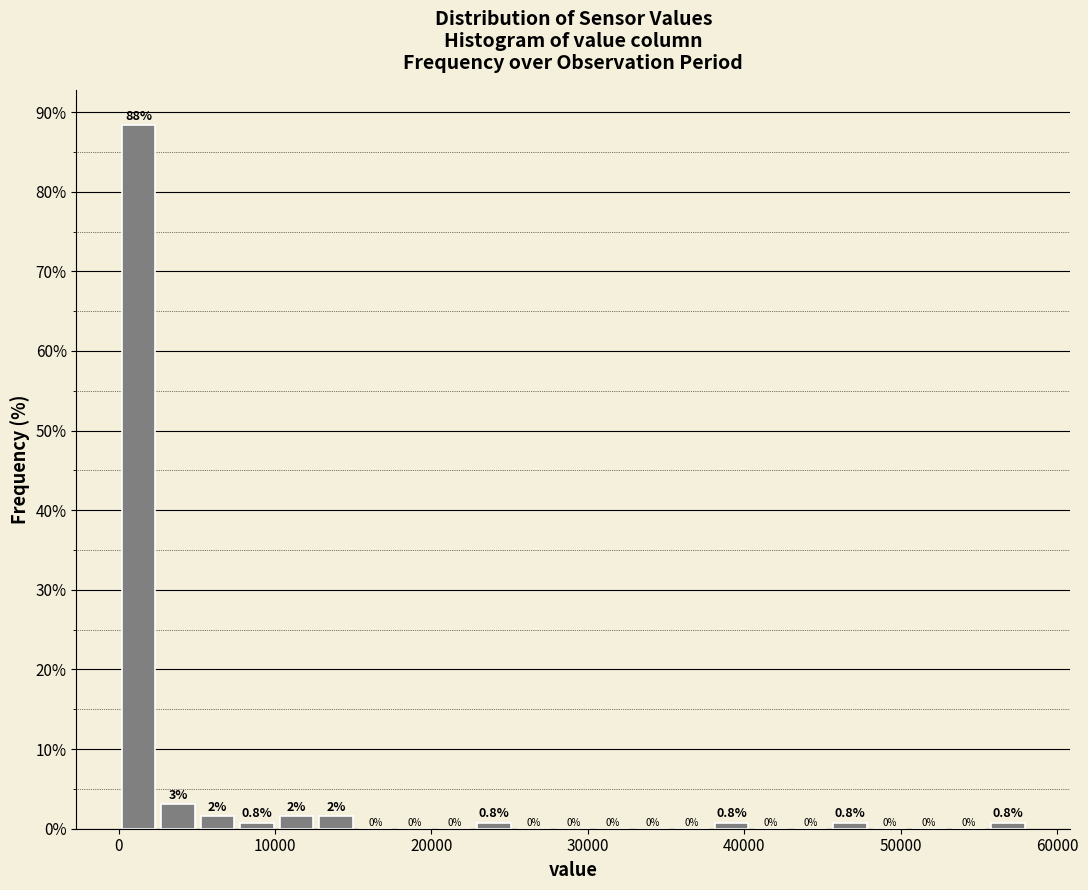

Around what value on the x-axis is the tallest bar? Give the approximate position of its centre, as read against the axis.

1000